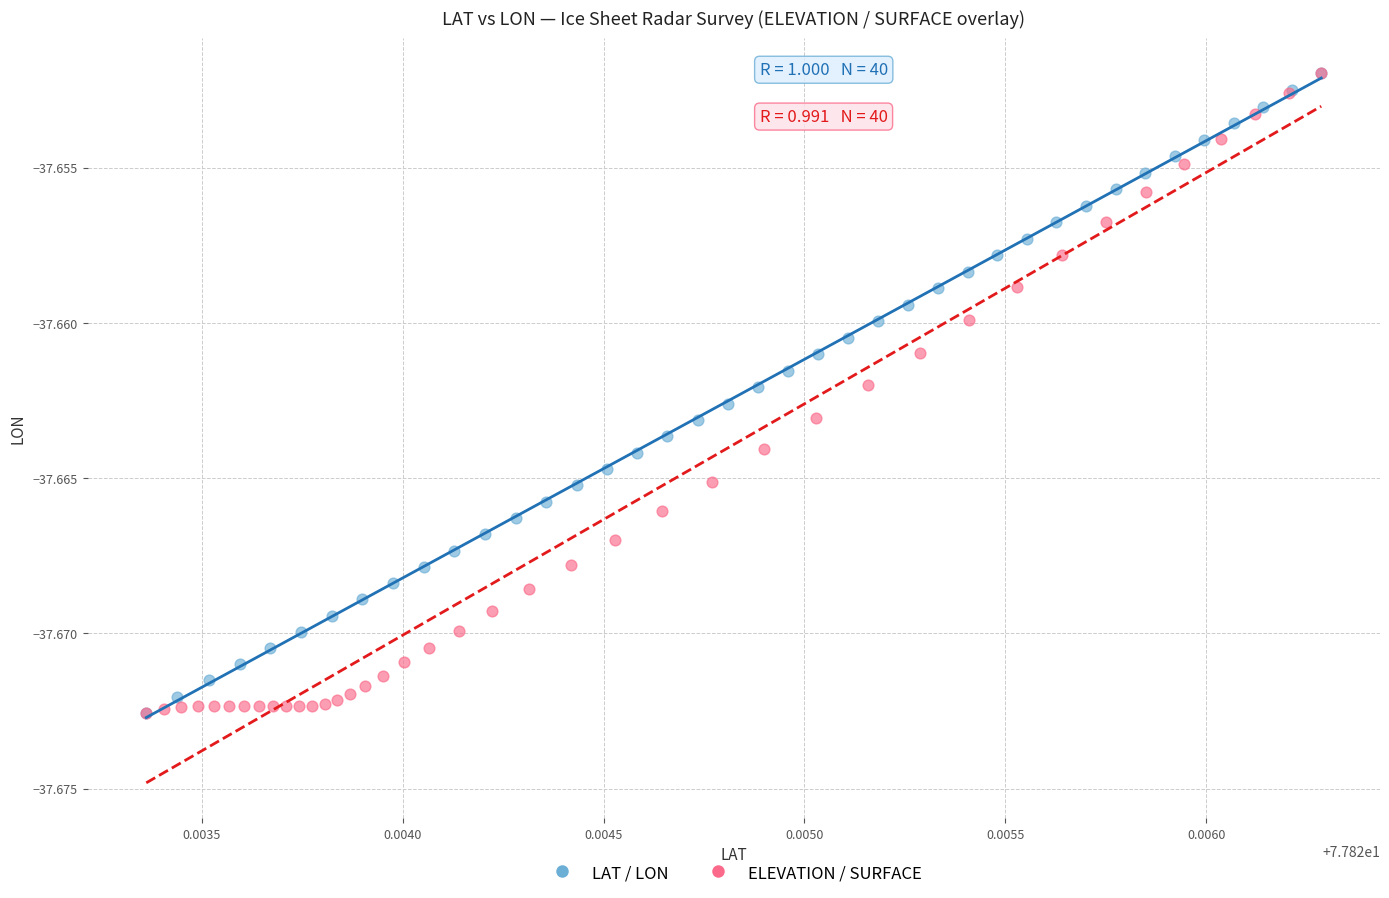

What are all the series names shown in the legend?

LAT / LON, ELEVATION / SURFACE